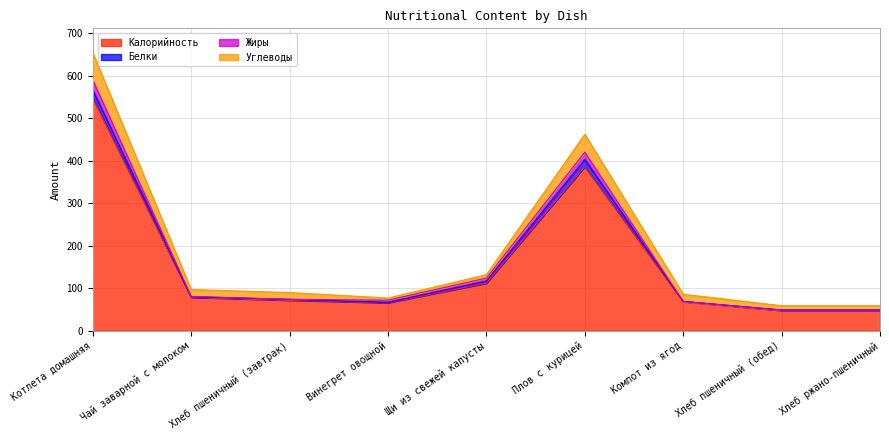

What is the lowest value of the Калорийность series?

48